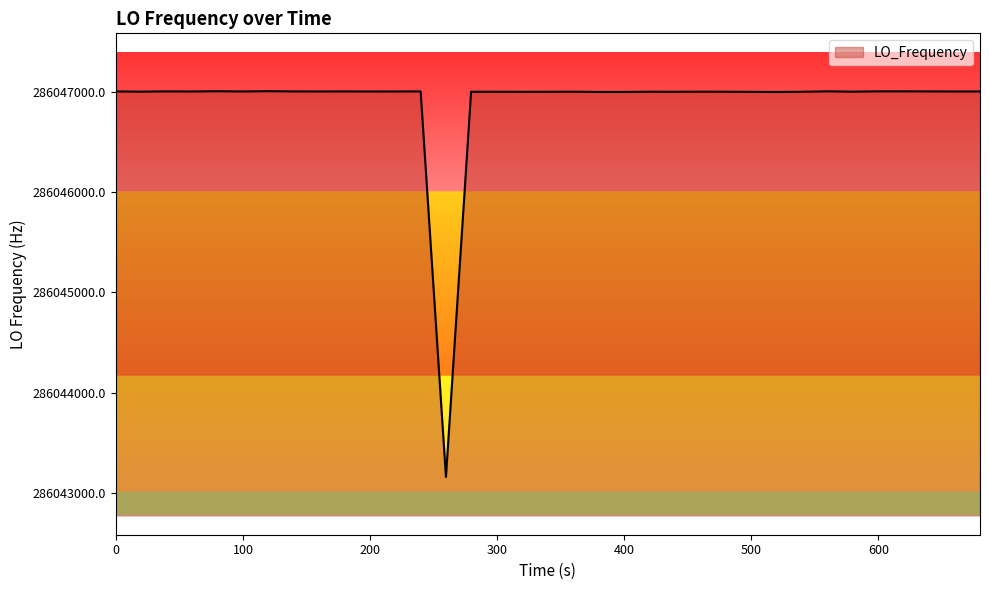

Is this an area chart (filled region under the line)?

No